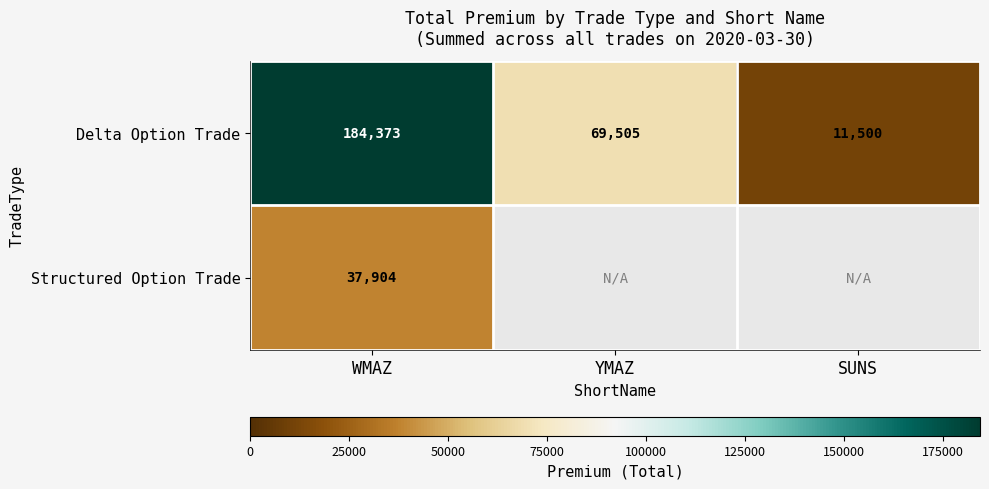

The value of Delta Option Trade at YMAZ is 29981. True or false?

False